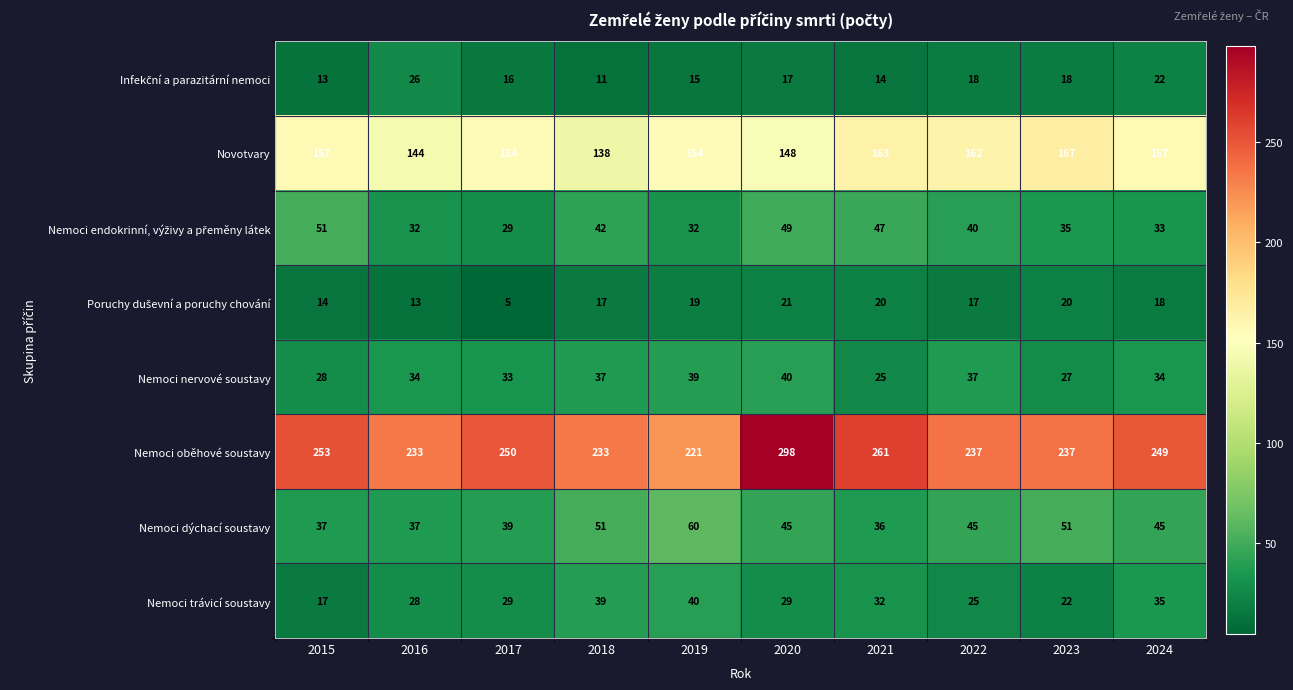

What is the maximum value for Nemoci oběhové soustavy?

298